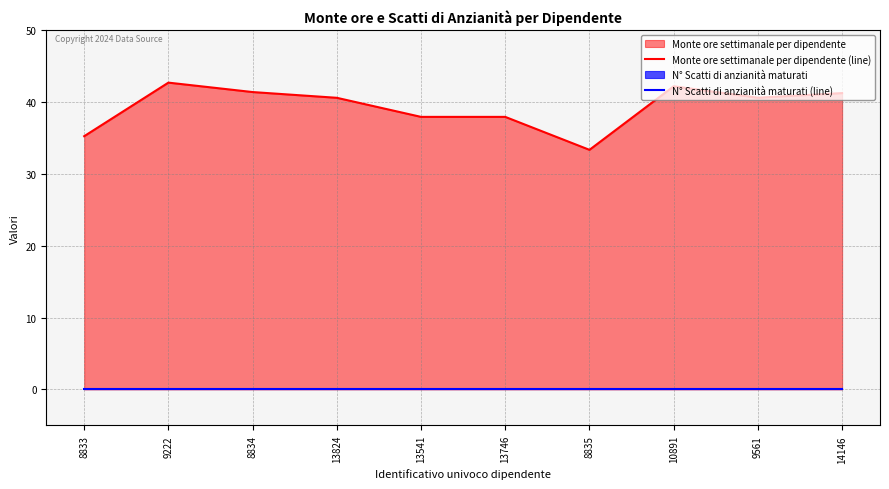

At which category does the chart reach its minimum across all series?

8833